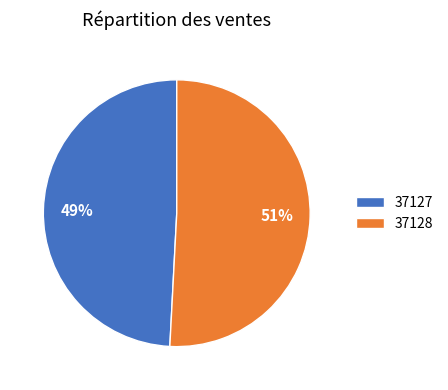

To the nearest percent, what is the average slice percentage?

50%